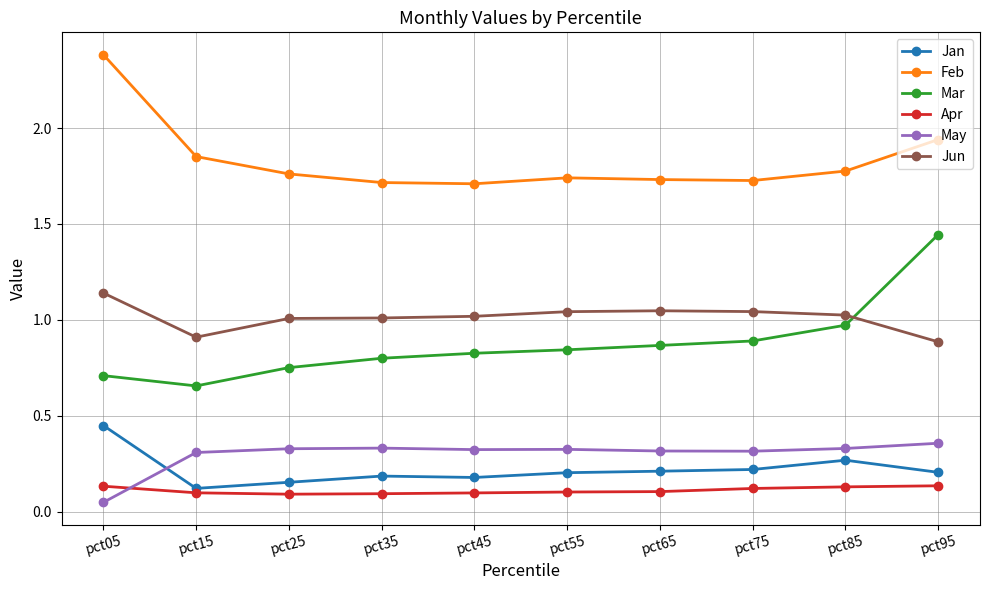

What are all the series names shown in the legend?

Jan, Feb, Mar, Apr, May, Jun